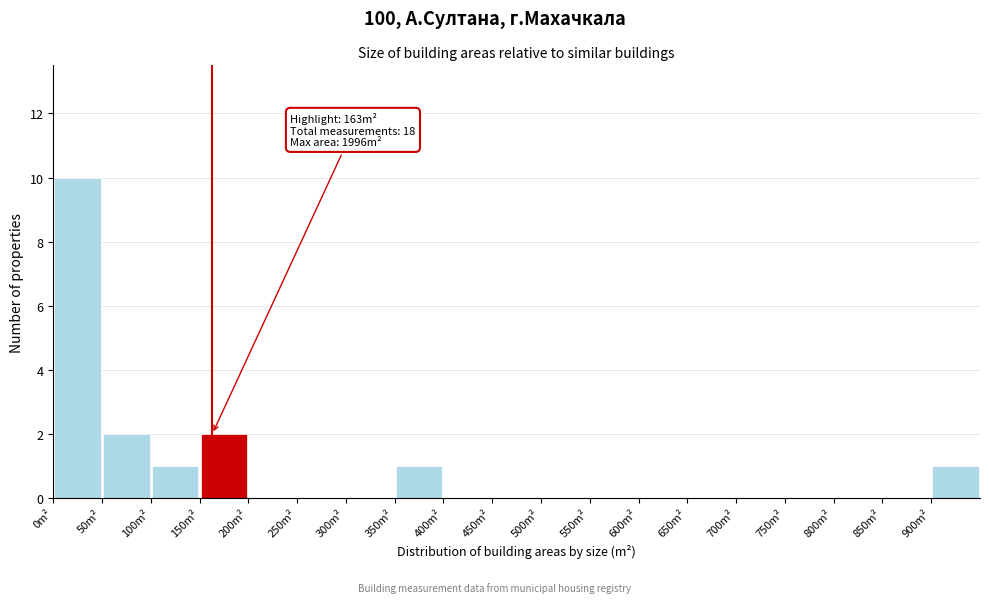

Which range on the x-axis has the tallest bar?

0 to 50